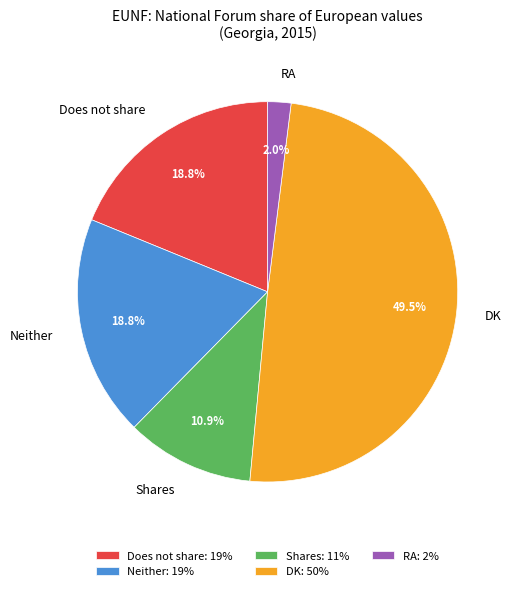

Is it true that DK is 39% of the pie?

False